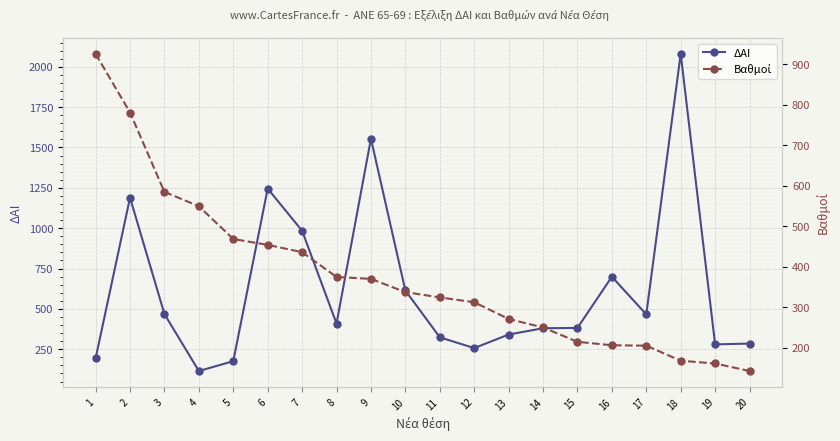

Rank the series by their maximum value, from highest to lowest.

ΔΑΙ, Βαθμοί